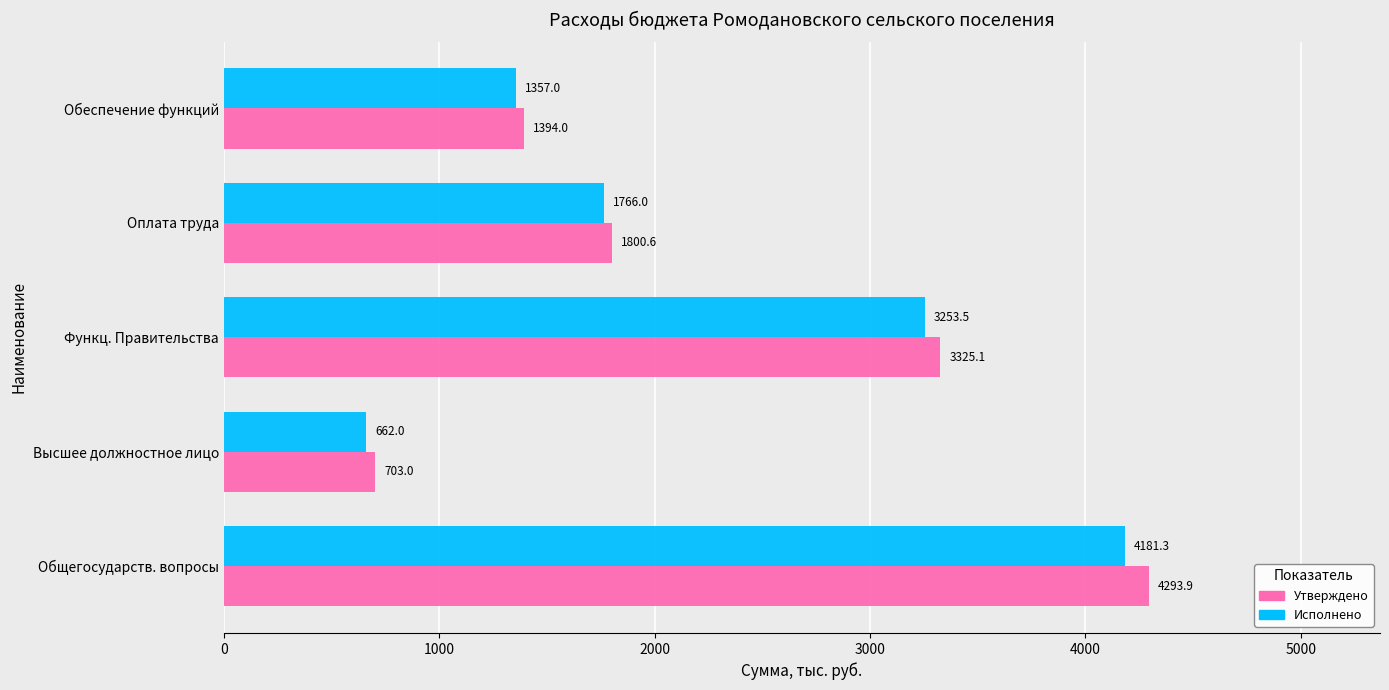

The value of Исполнено at Высшее должностное лицо is 662.0. True or false?

True